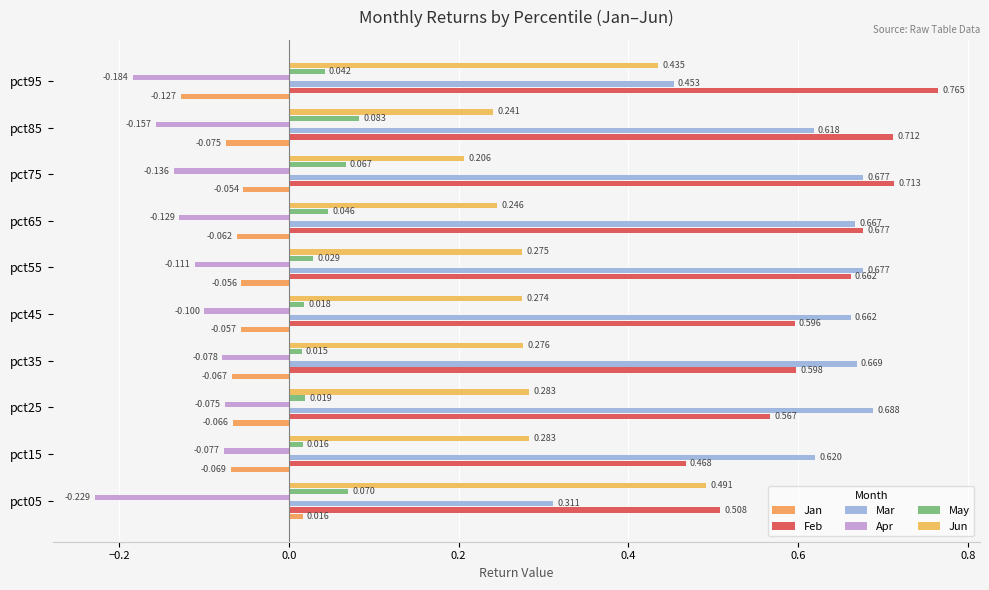

What is the value of the Apr bar at the 4th from the left?

-0.1